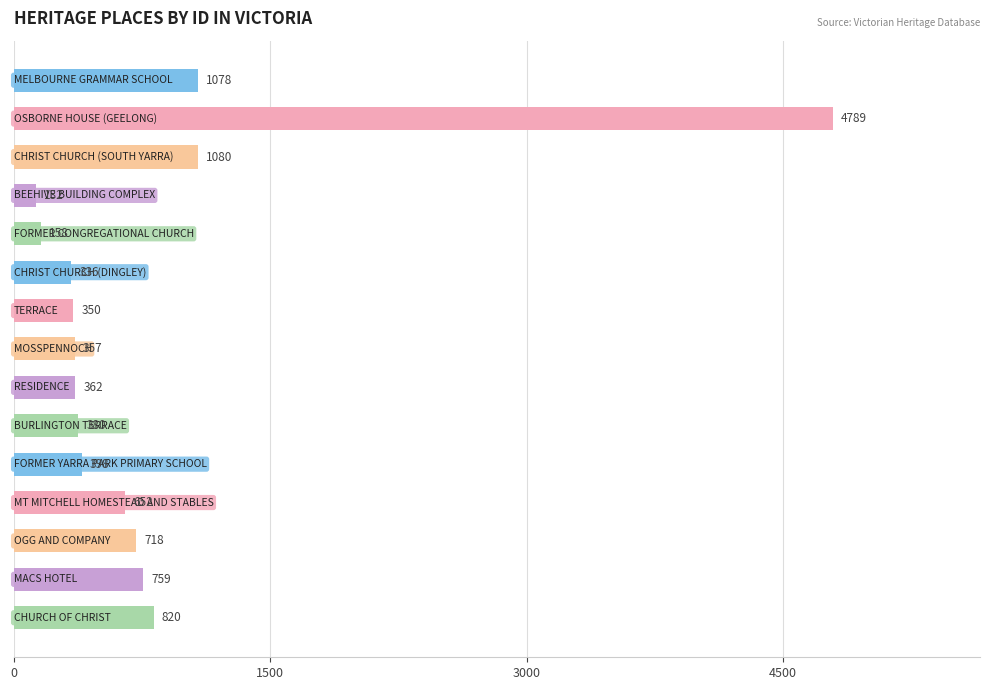

What is the value of the 10th bar from the top?

380